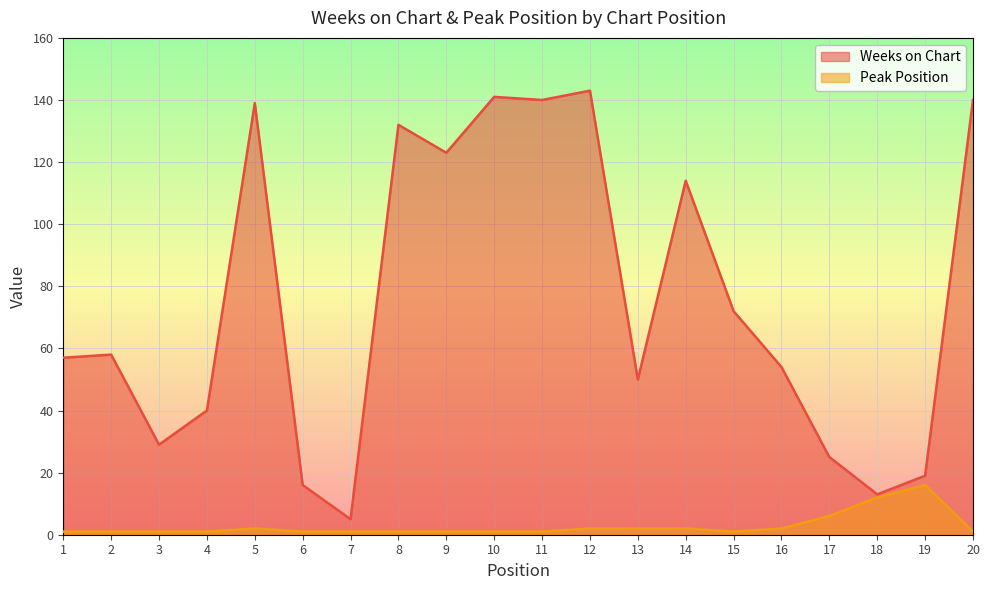

Reading left to right, list all the values displayed in this chart.

Weeks on Chart: 57	58	29	40	139	16	5	132	123	141	140	143	50	114	72	54	25	13	19	140
Peak Position: 1	1	1	1	2	1	1	1	1	1	1	2	2	2	1	2	6	12	16	1